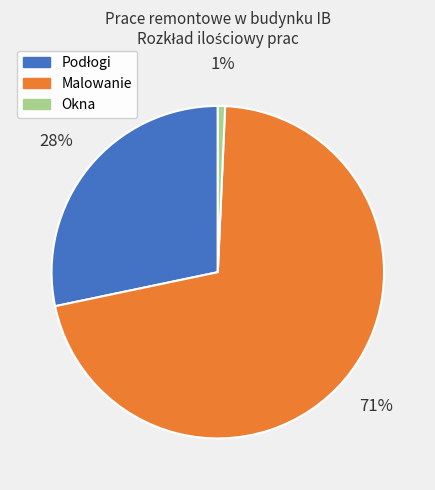

To the nearest percent, what is the difference between the largest and smallest slice percentages?

70%